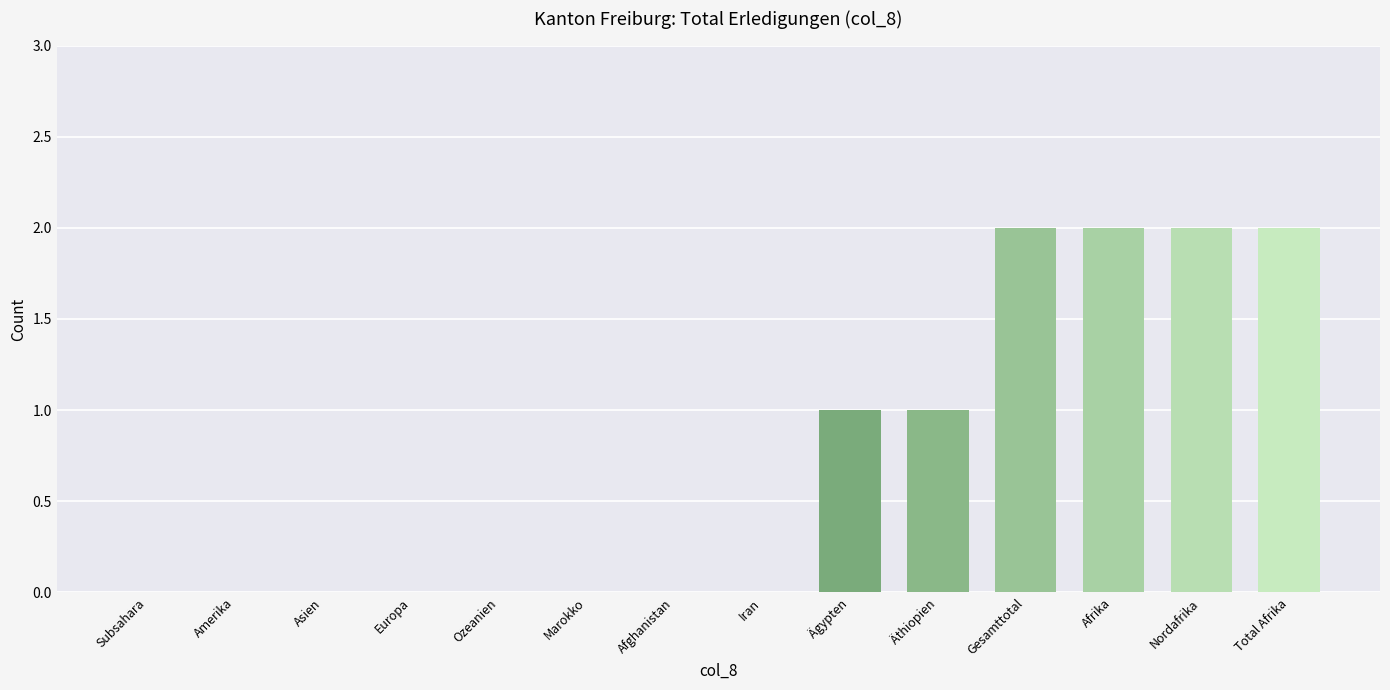

Reading left to right, list all the values displayed in this chart.

Subsahara=0	Amerika=0	Asien=0	Europa=0	Ozeanien=0	Marokko=0	Afghanistan=0	Iran=0	Ägypten=1	Äthiopien=1	Gesamttotal=2	Afrika=2	Nordafrika=2	Total Afrika=2